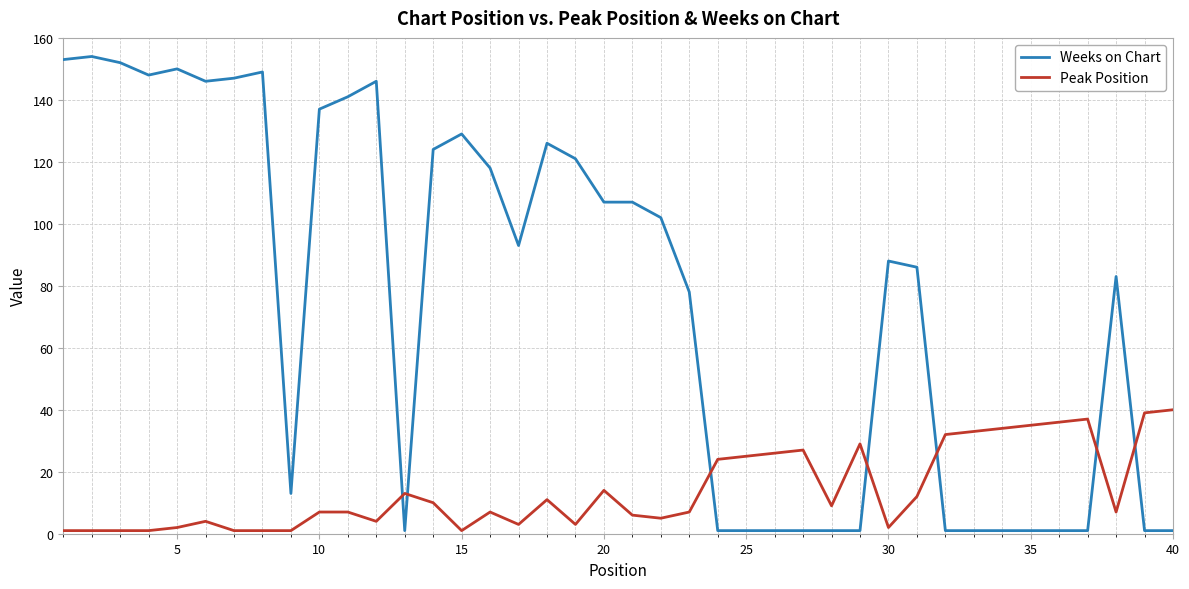

Rank the series by their average value, from lowest to highest.

Peak Position, Weeks on Chart